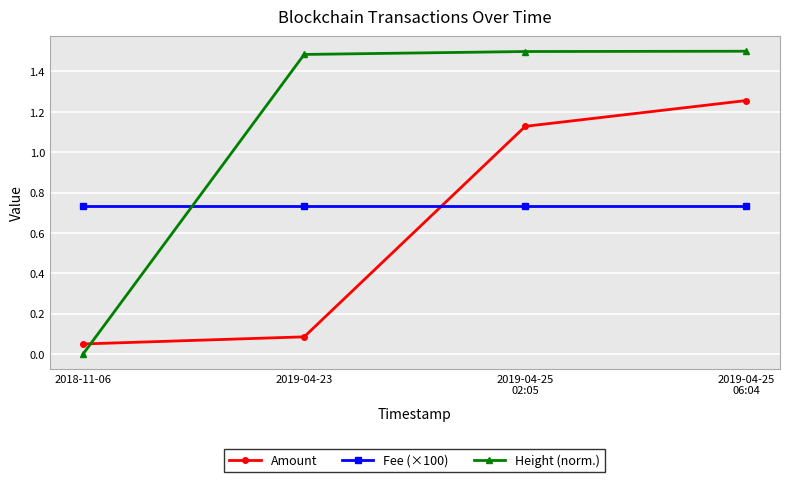

How many distinct data groups are displayed?

3